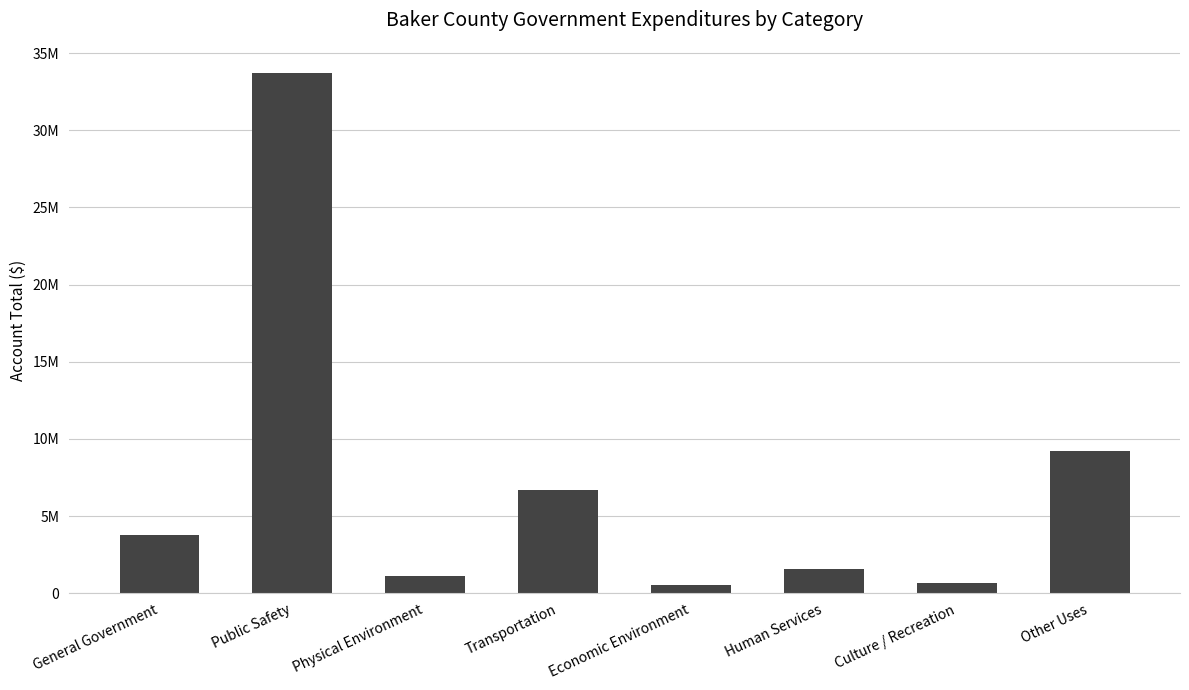

Between Other Uses and Culture / Recreation, which is larger?

Other Uses